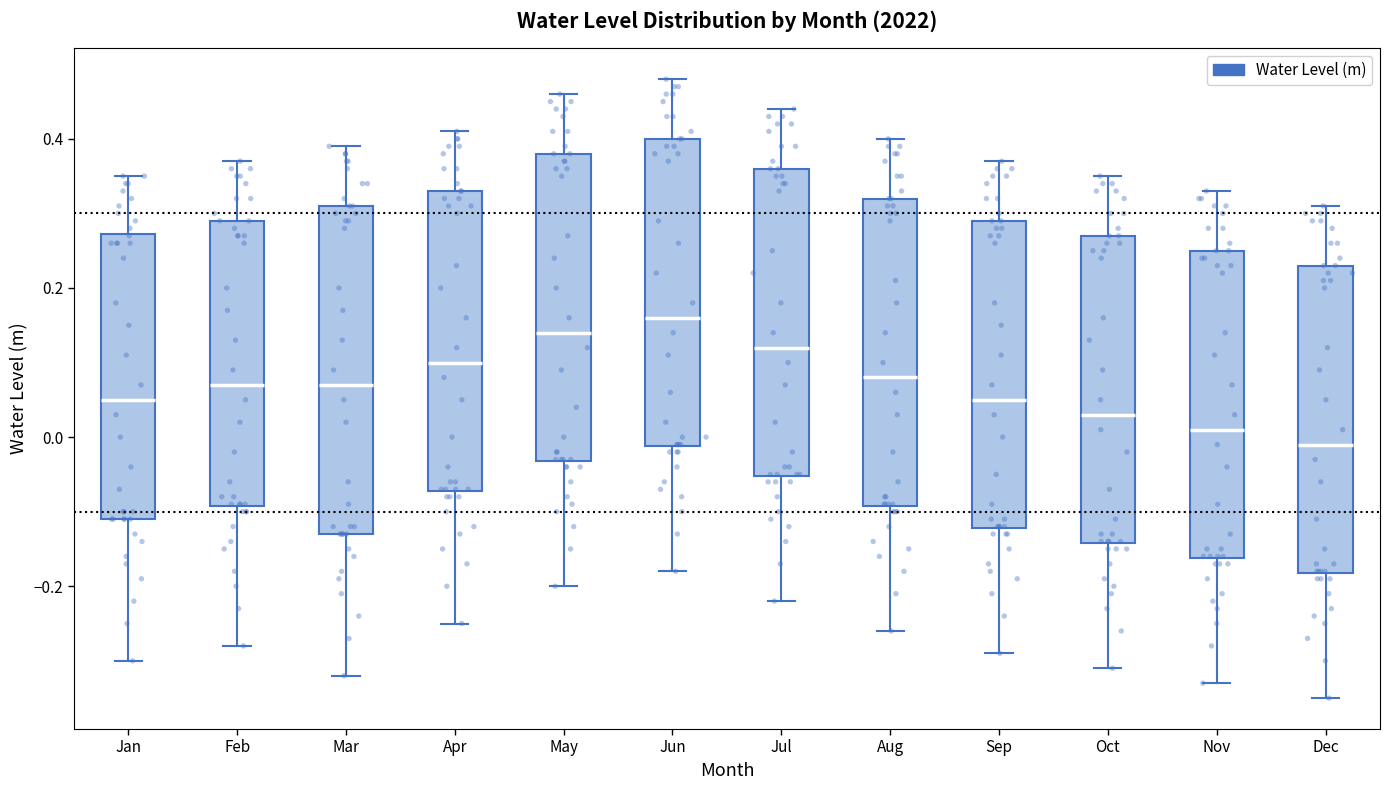

Reading left to right, read every box against the y-axis: the position of its median line, the range the box covers, and the ends of its whiskers. The values are not printed on the chart, so give them approximately, as read against the axis.

Jan: median 0.06, box -0.10 to 0.28, whiskers -0.30 to 0.36
Feb: median 0.08, box -0.10 to 0.30, whiskers -0.28 to 0.38
Mar: median 0.08, box -0.12 to 0.32, whiskers -0.32 to 0.40
Apr: median 0.10, box -0.08 to 0.34, whiskers -0.24 to 0.42
May: median 0.14, box -0.04 to 0.38, whiskers -0.20 to 0.46
Jun: median 0.16, box -0.02 to 0.40, whiskers -0.18 to 0.48
Jul: median 0.12, box -0.06 to 0.36, whiskers -0.22 to 0.44
Aug: median 0.08, box -0.10 to 0.32, whiskers -0.26 to 0.40
Sep: median 0.06, box -0.12 to 0.30, whiskers -0.28 to 0.38
Oct: median 0.04, box -0.14 to 0.28, whiskers -0.30 to 0.36
Nov: median 0.02, box -0.16 to 0.26, whiskers -0.32 to 0.34
Dec: median 0.00, box -0.18 to 0.24, whiskers -0.34 to 0.32